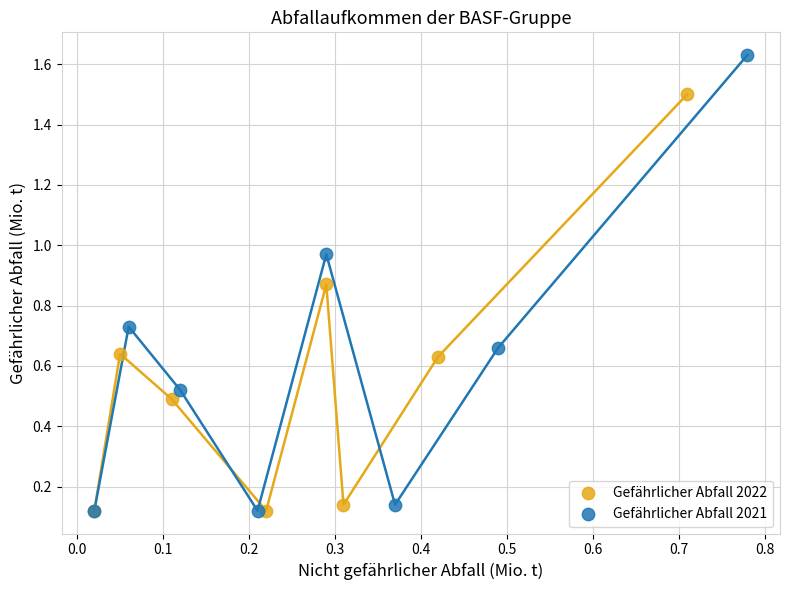

Which series has the largest Y range (max minus min)?

Gefährlicher Abfall 2021